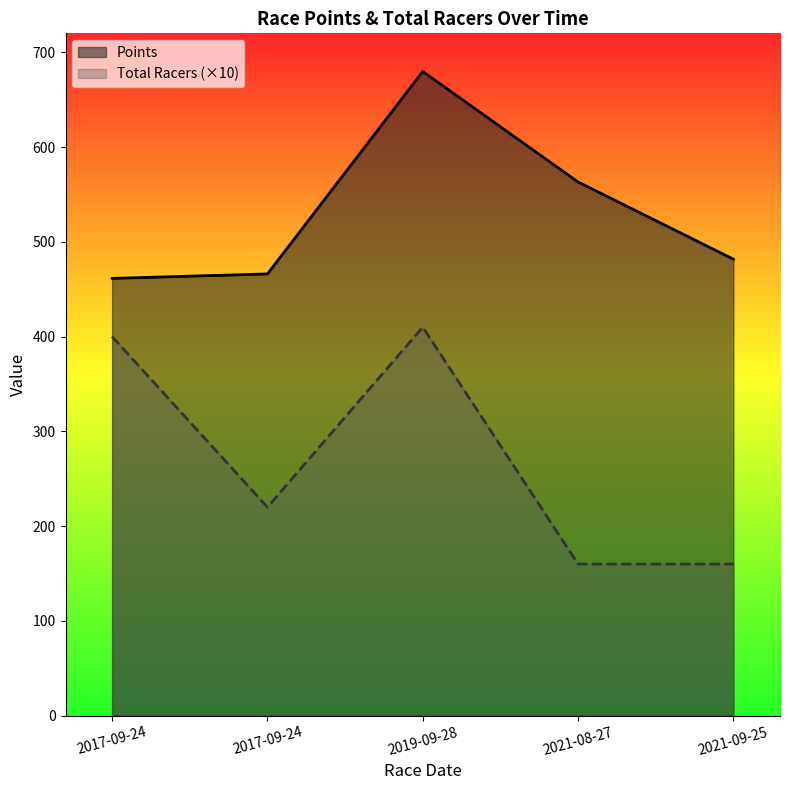

What is the spread (max minus min) of values at 2017-09-24?

61.4